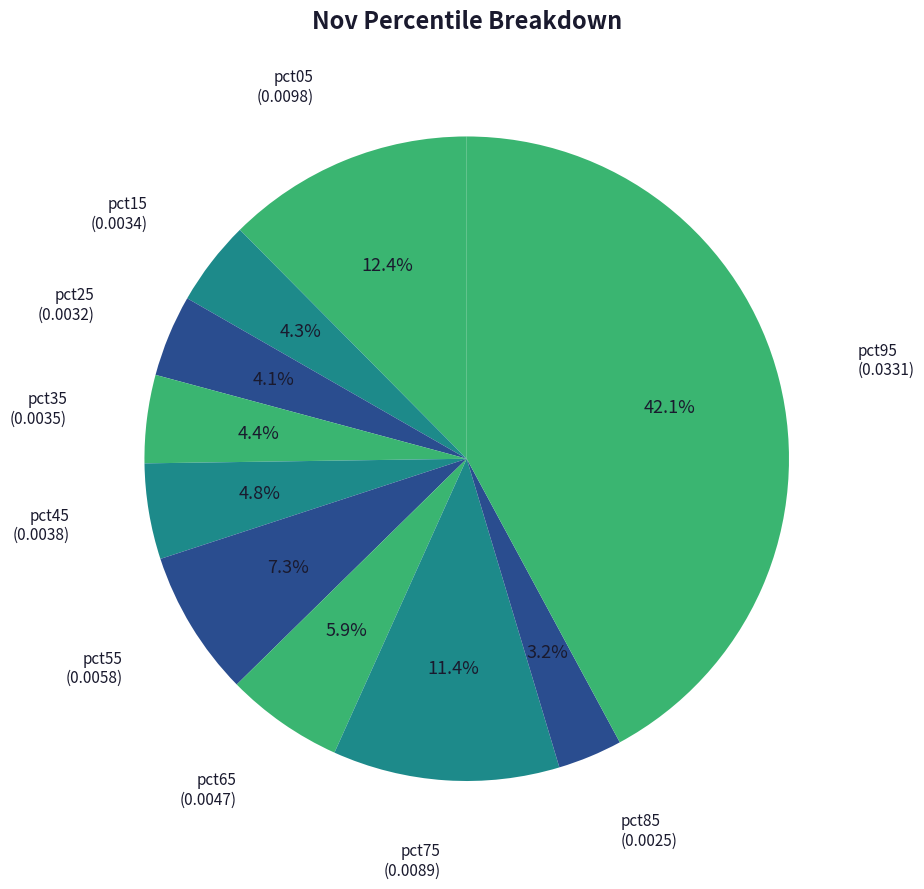

How many slices are in this pie chart?

10